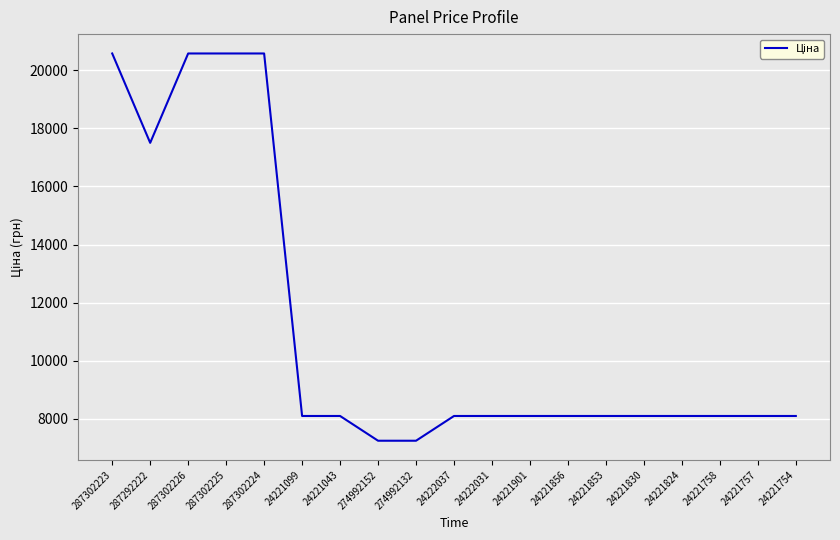

The chart shows a value of 32405.0 at 287302226. True or false?

False